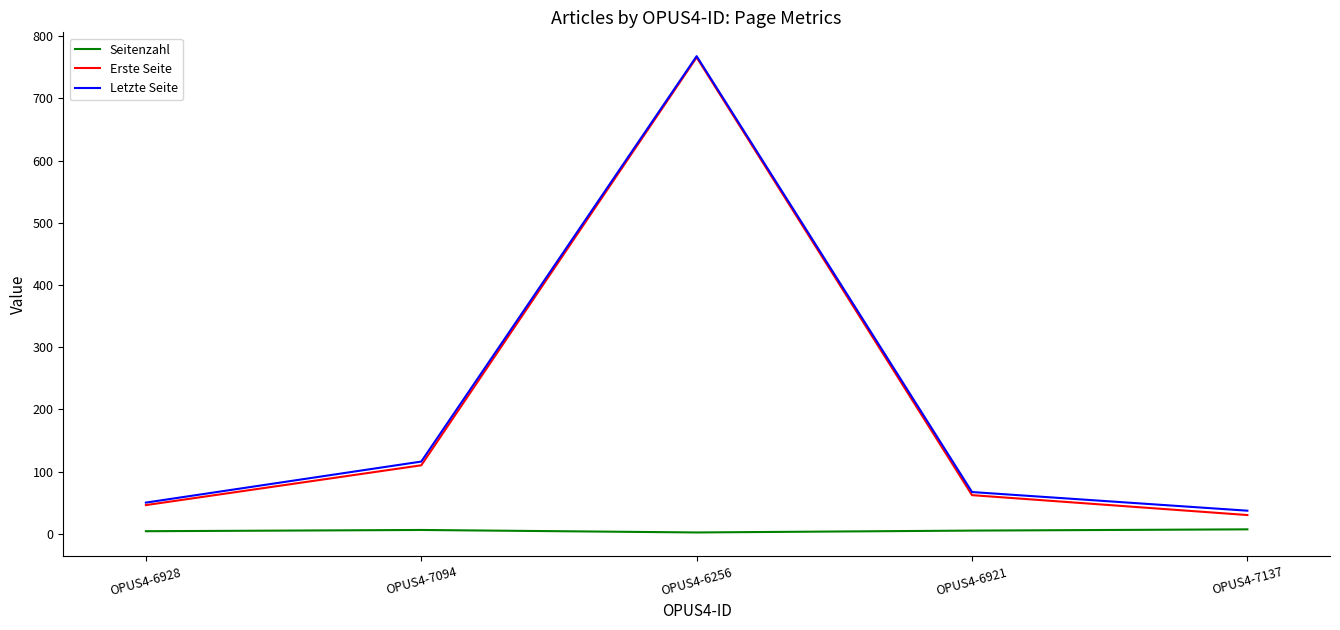

At which category is the sum across all series the highest?

OPUS4-6256